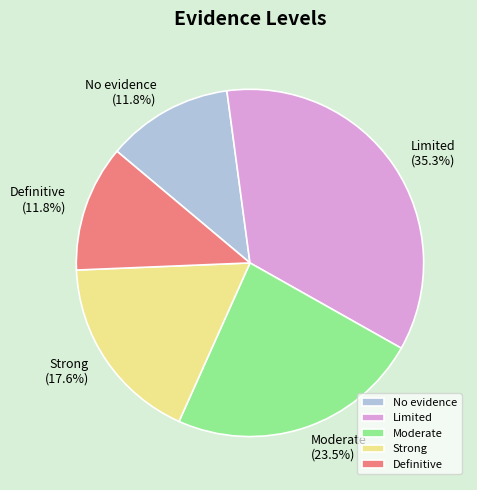

To the nearest percent, what is the average slice percentage?

20%